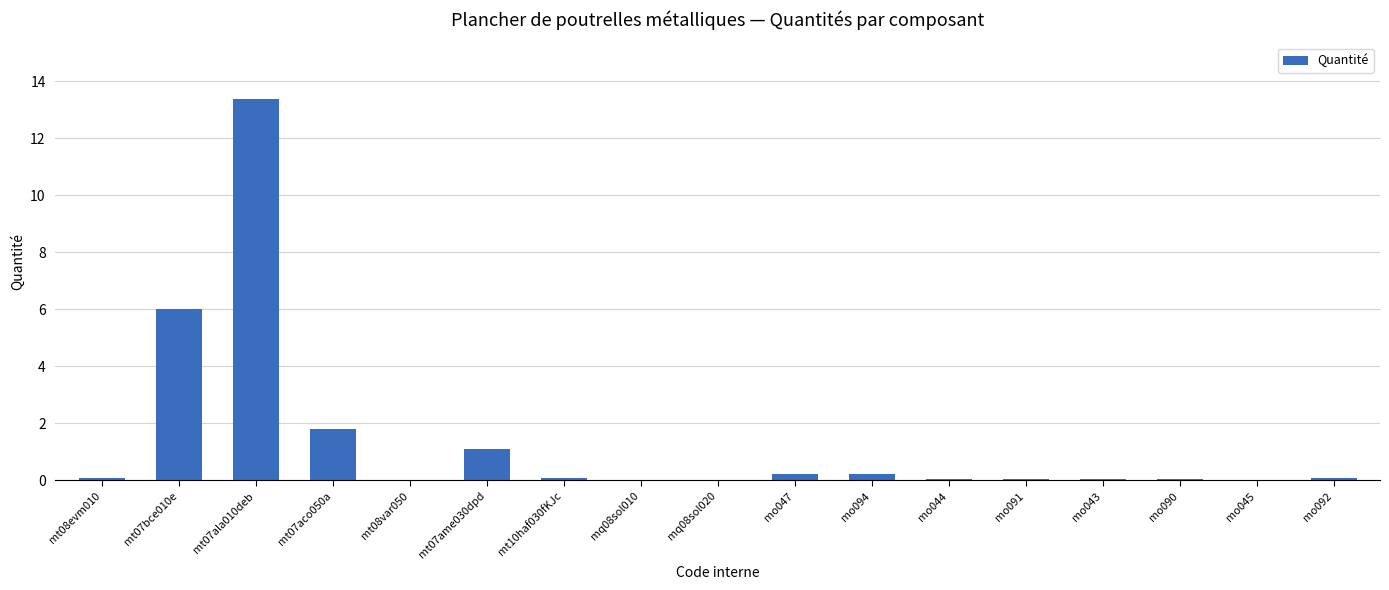

What is the sum of all values?

23.2